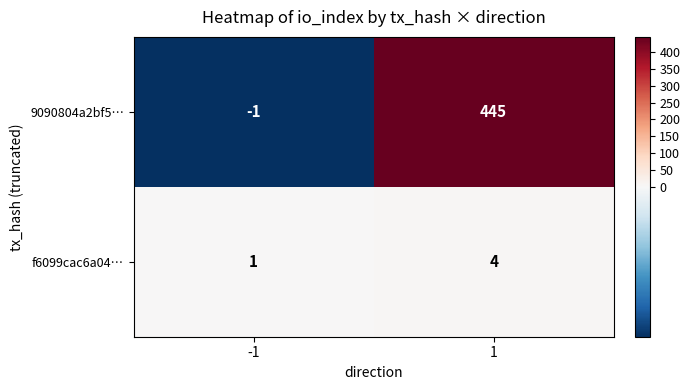

Is it true that f6099cac6a04… equals 2 at -1?

False